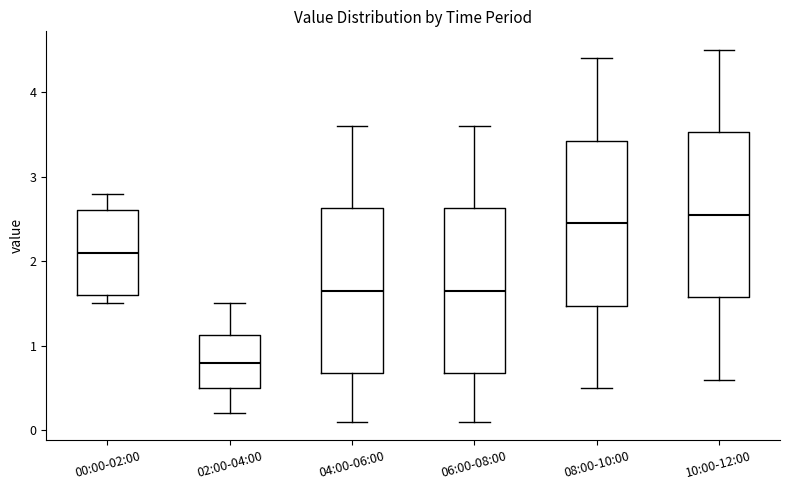

Reading left to right, transcribe this box plot: for each box, give where its median line is, the range the box spans, and where its two whiskers end, as read against the y-axis. The values are not printed on the chart, so give them approximately, as read against the axis.

00:00-02:00: median 2.1, box 1.6 to 2.6, whiskers 1.5 to 2.8
02:00-04:00: median 0.8, box 0.5 to 1.1, whiskers 0.2 to 1.5
04:00-06:00: median 1.7, box 0.7 to 2.6, whiskers 0.1 to 3.6
06:00-08:00: median 1.7, box 0.7 to 2.6, whiskers 0.1 to 3.6
08:00-10:00: median 2.5, box 1.5 to 3.4, whiskers 0.5 to 4.4
10:00-12:00: median 2.6, box 1.6 to 3.5, whiskers 0.6 to 4.5